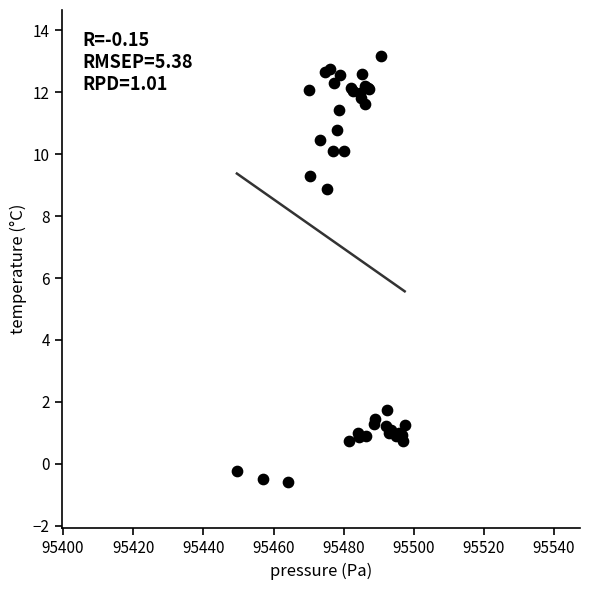

What Y value in the scatter plot is closest to 6?

8.9